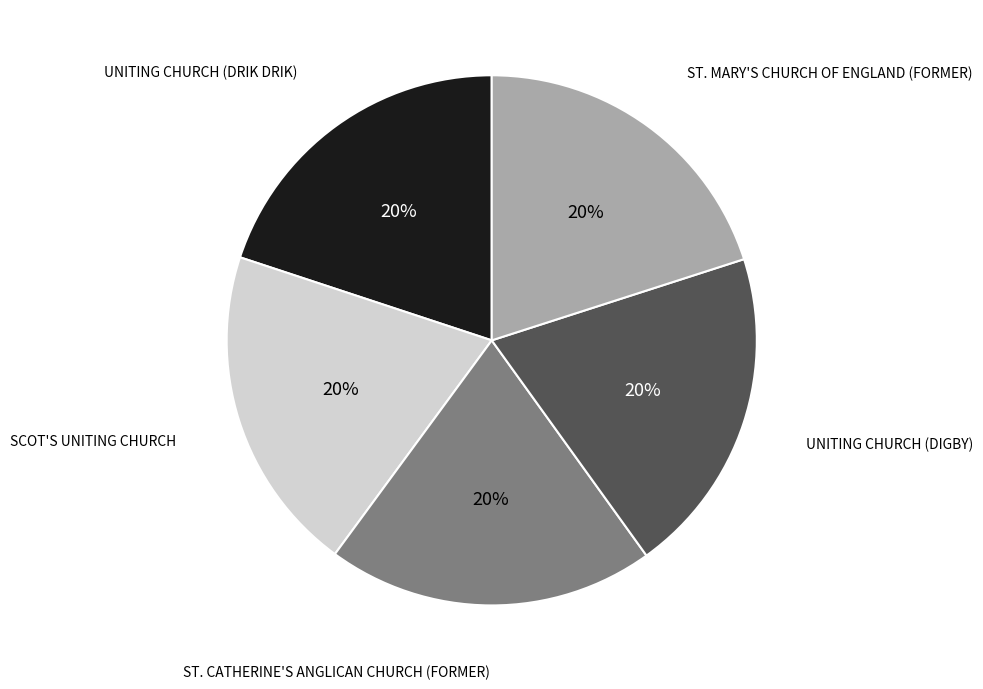

Approximately how many times larger is the value at ST. MARY'S CHURCH OF ENGLAND (FORMER) compared to ST. CATHERINE'S ANGLICAN CHURCH (FORMER)?

1.0